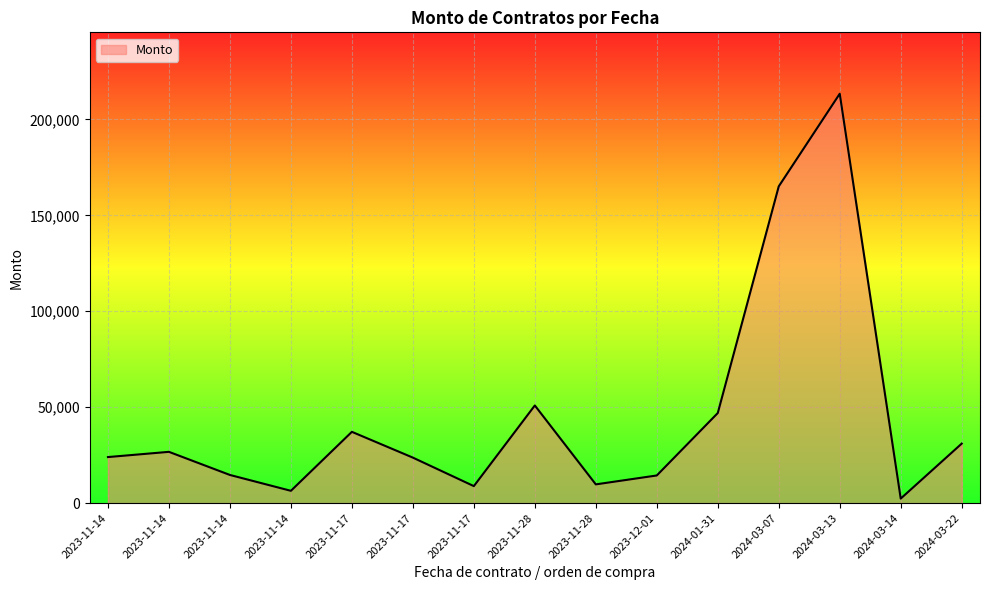

Approximately how many times larger is the value at 2023-11-17 compared to 2023-11-28?

0.7